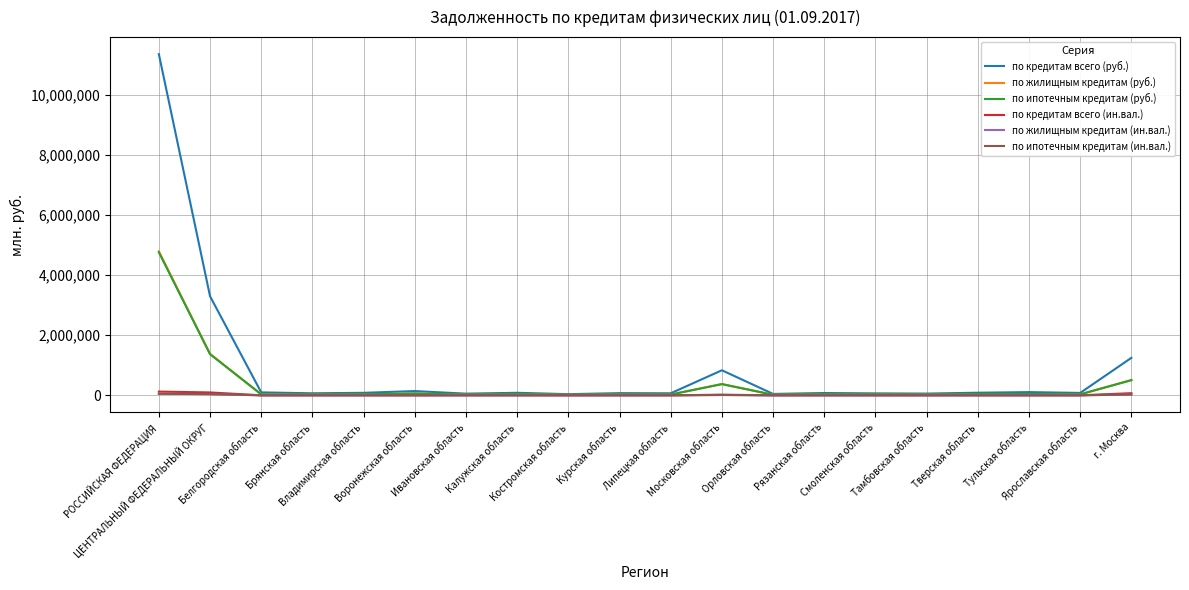

Which series has the largest total across all categories?

по кредитам всего (руб.)